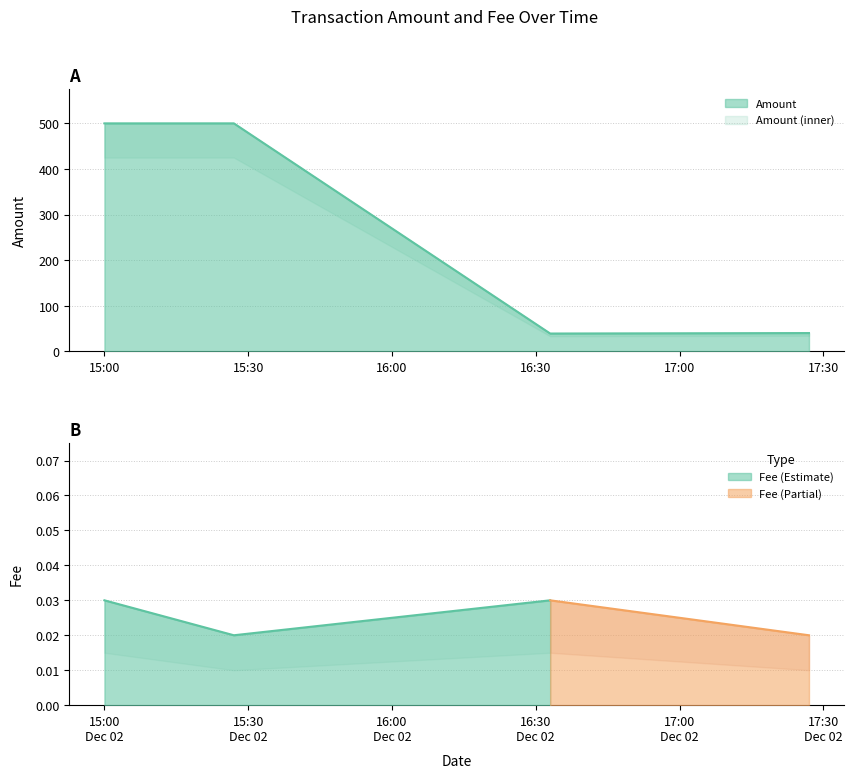

What is the minimum value shown in the chart?

39.0